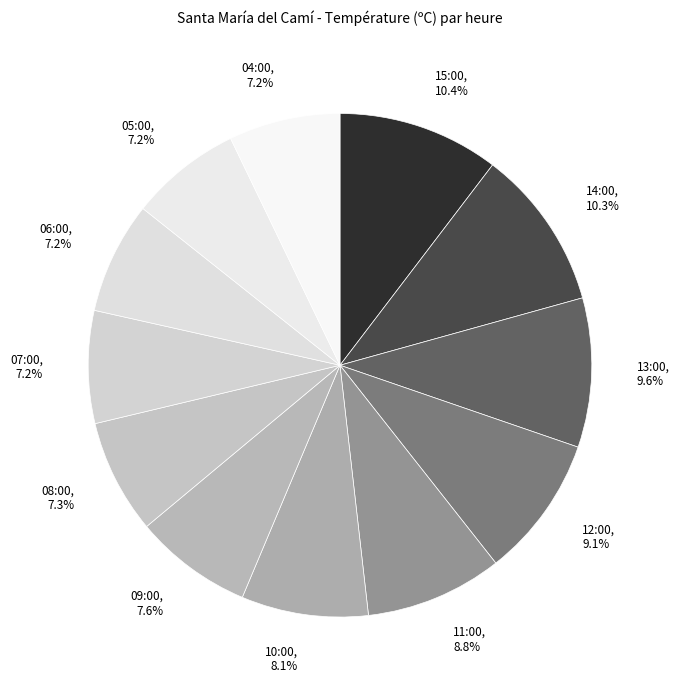

Is the sum of 06:00 and 09:00 greater than half?

No